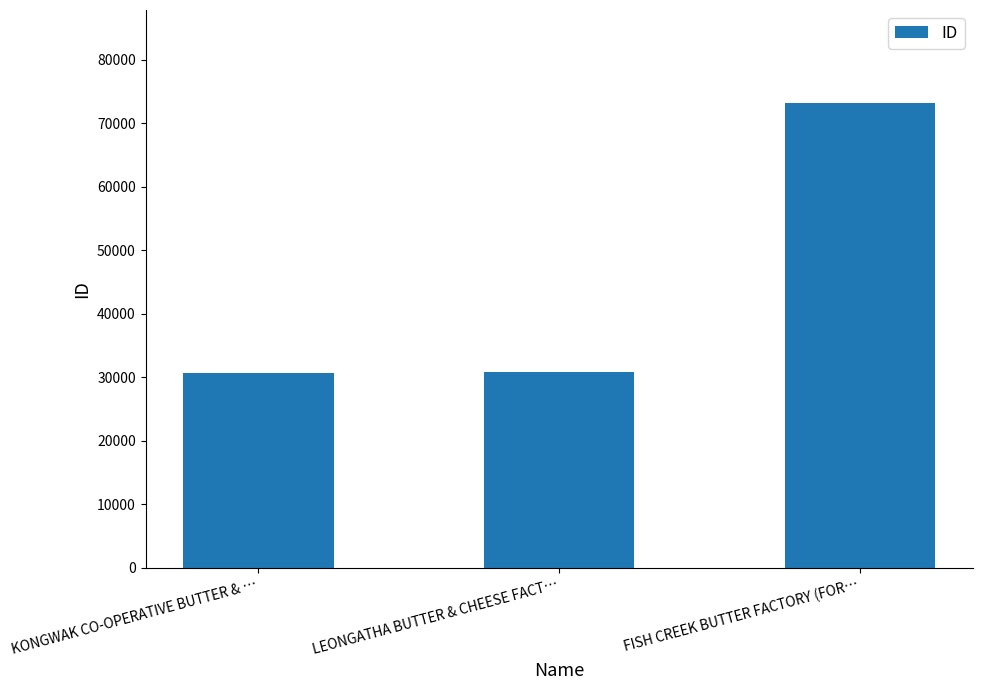

Is it true that the value at KONGWAK CO-OPERATIVE BUTTER & … is 14247?

False